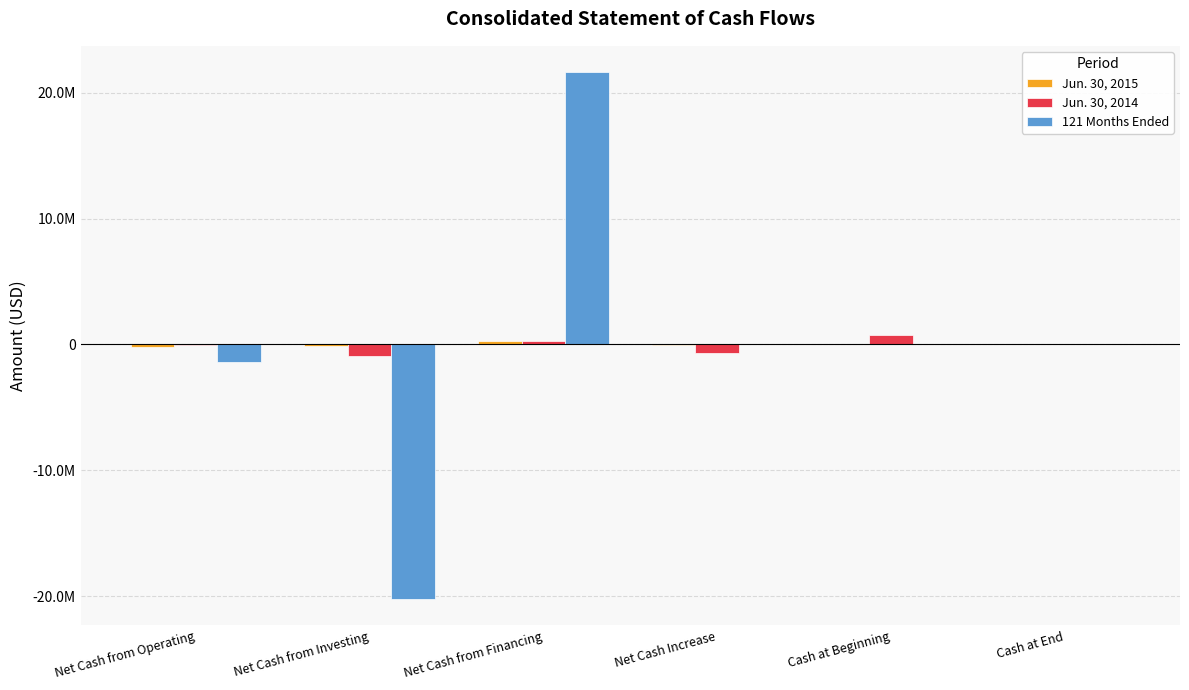

Are the bars horizontal?

No